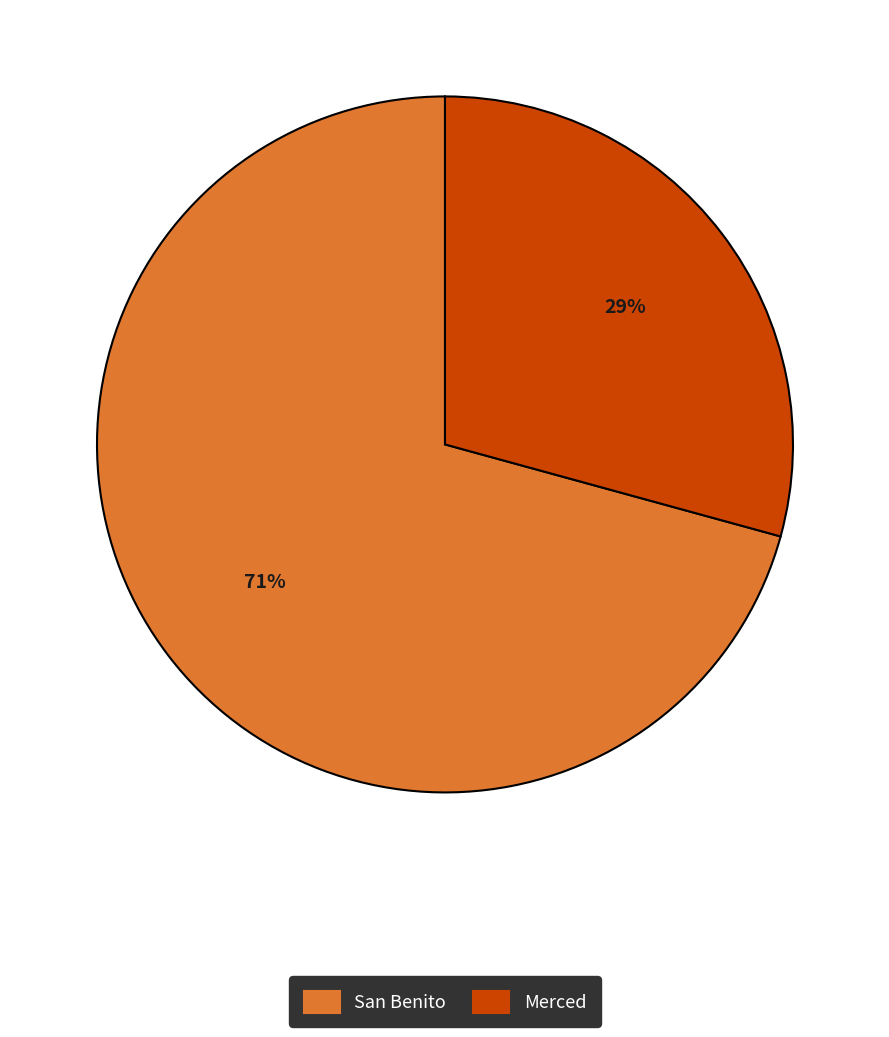

The San Benito slice represents 79% of the pie. True or false?

False